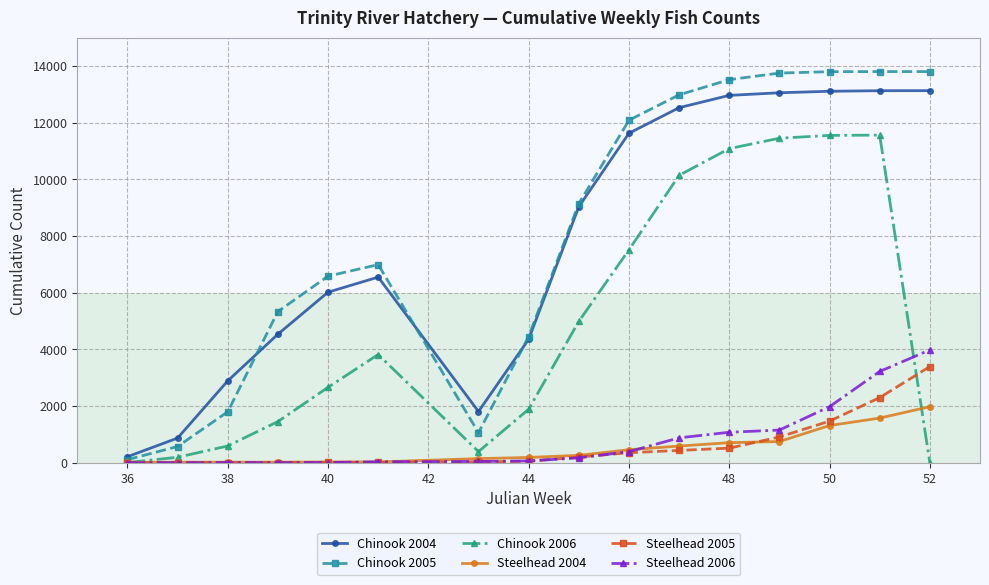

What is the value of the Steelhead 2005 point at the 11th from the left?

434